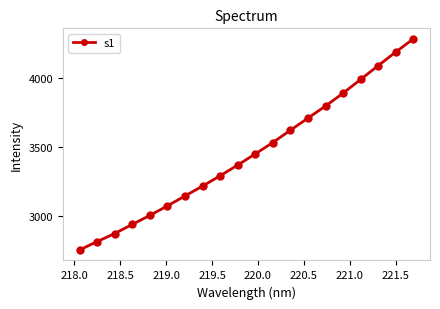

What is the value of the 14th point from the left?

3710.2